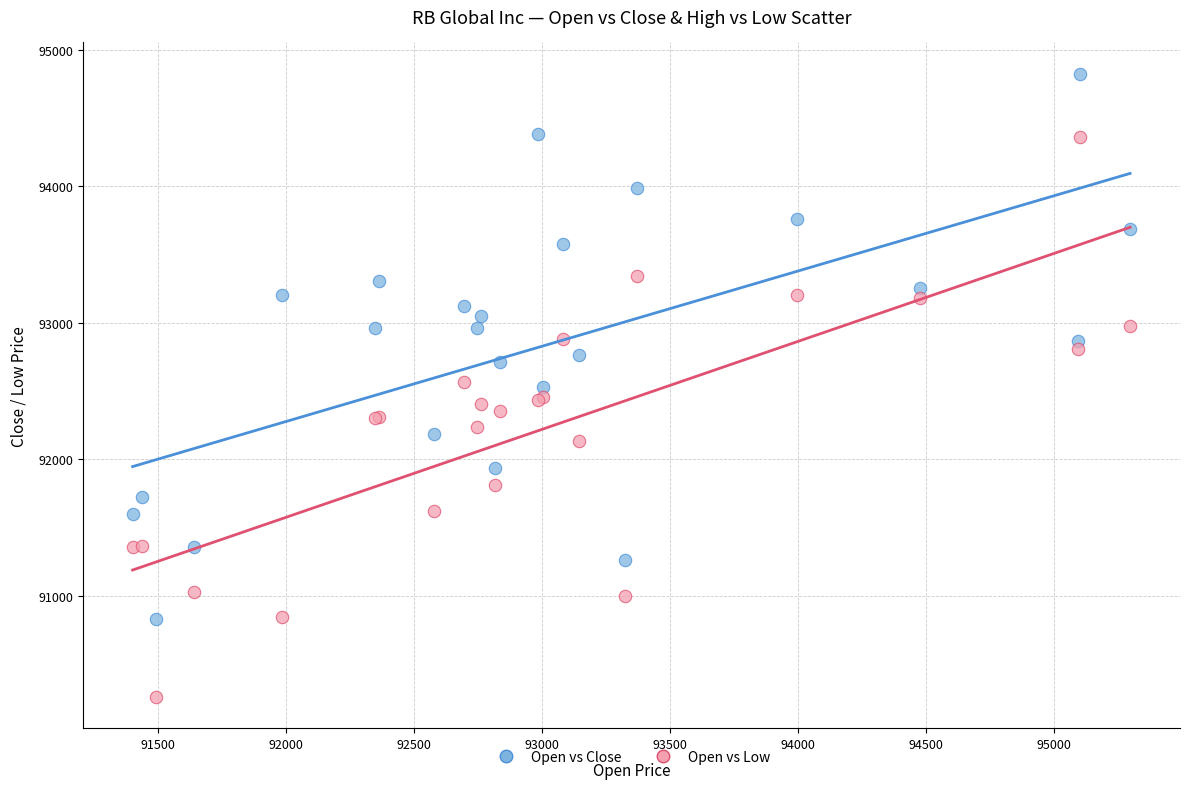

Which series contains the highest Y value?

Open vs Close